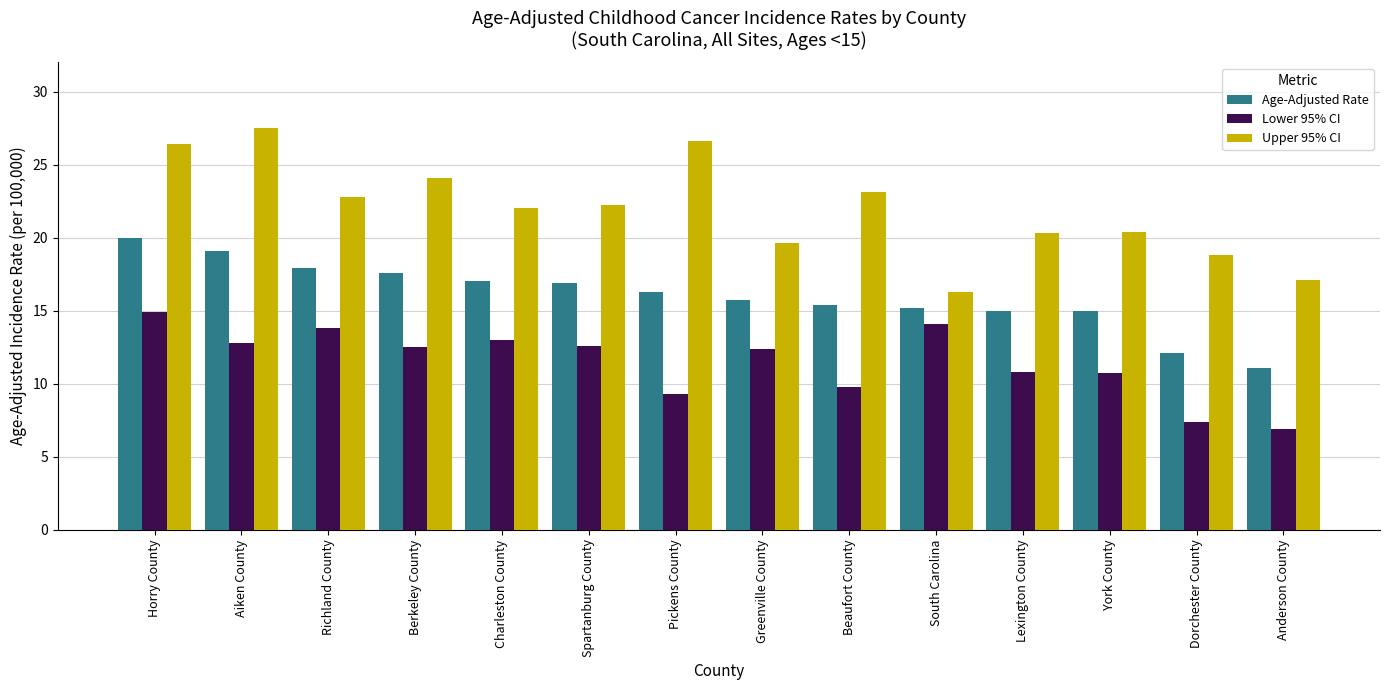

What is the approximate value of Age-Adjusted Rate at Beaufort County?

15.4